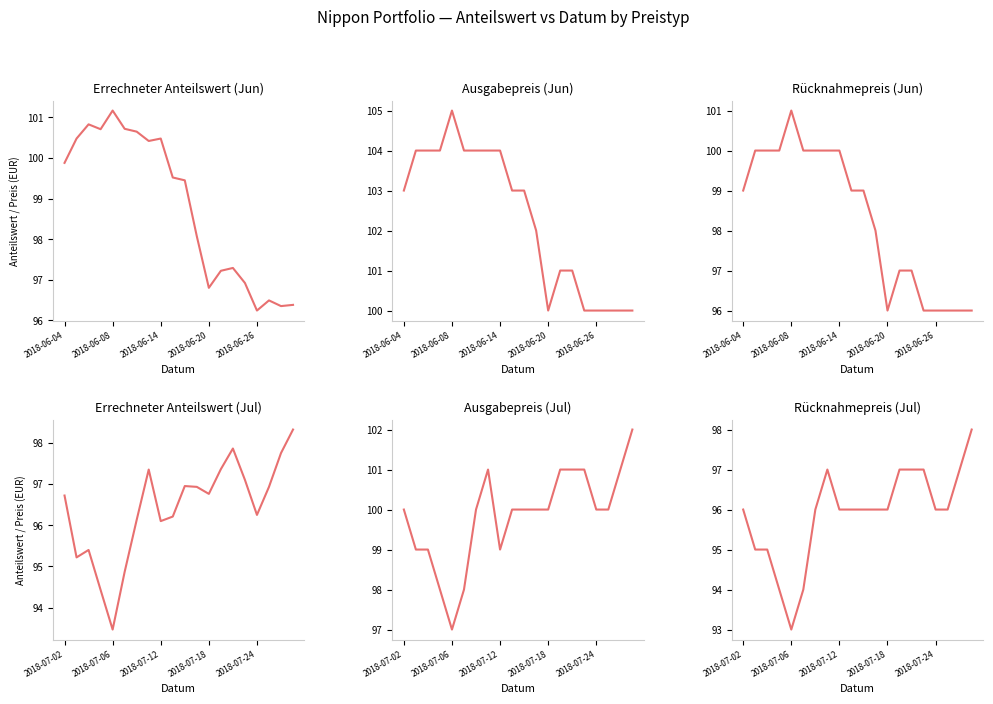

What is the approximate value of Rücknahmepreis (Jun) at 2018-06-14?

100.0